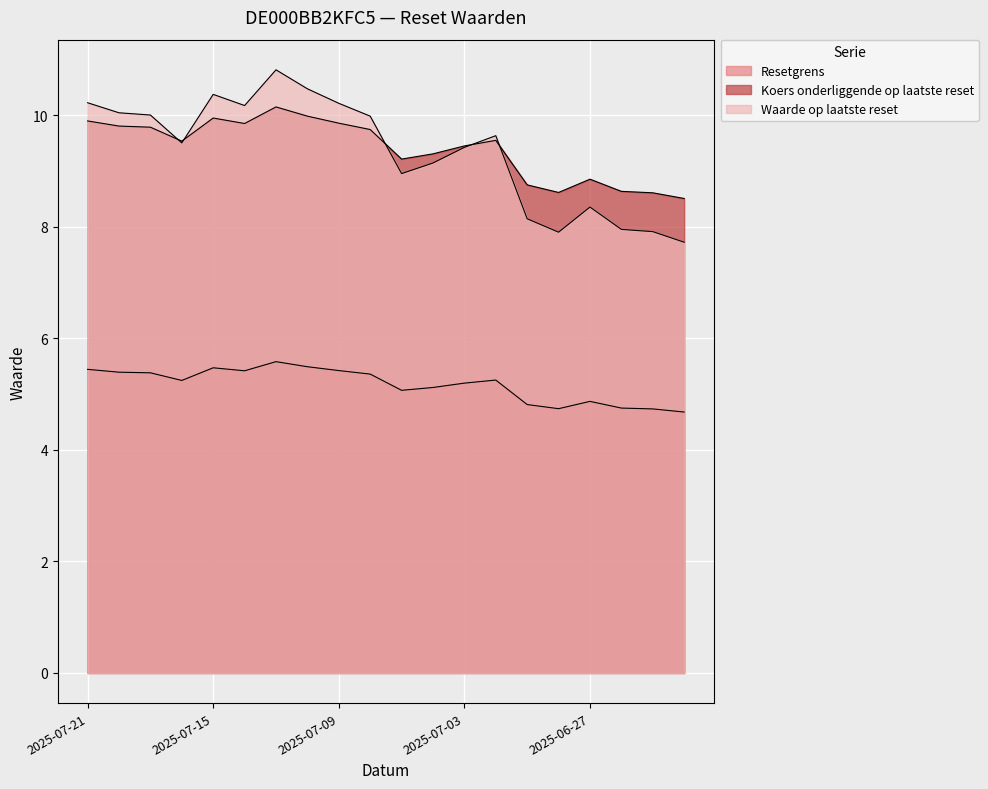

Which series has the largest total across all categories?

Koers onderliggende op laatste reset